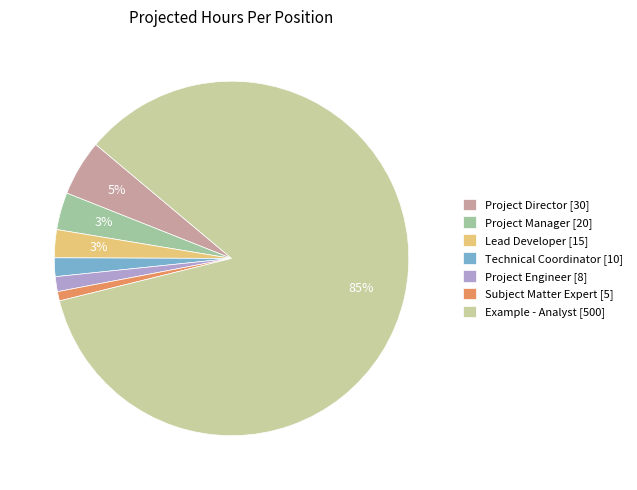

Between Technical Coordinator and Example - Analyst, which is larger?

Example - Analyst